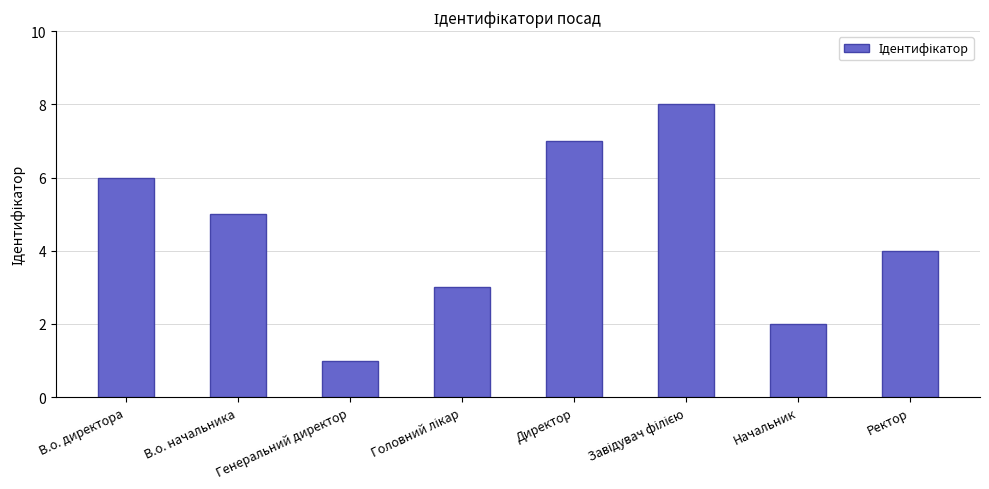

Count the values in the range 3 to 7.

5